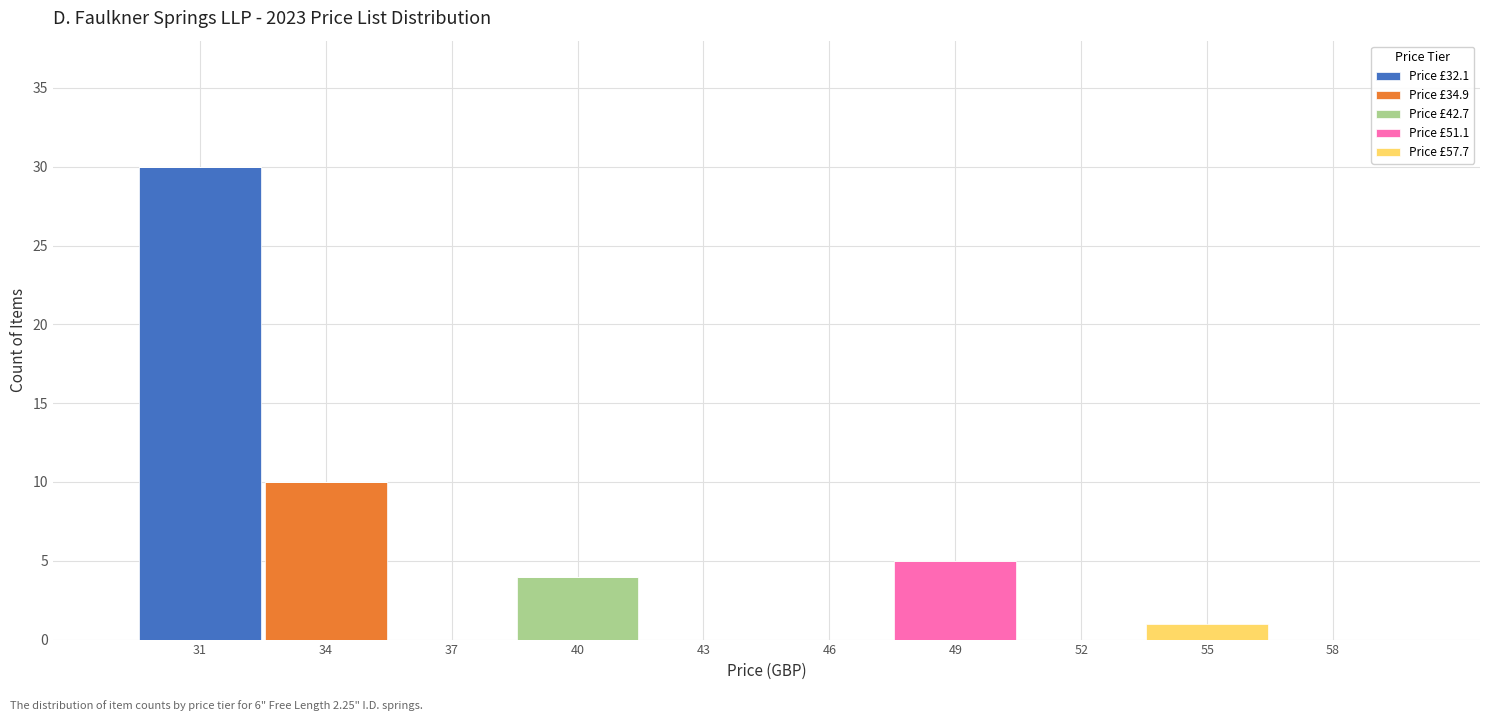

At which label does Price £32.1 reach its peak?

31